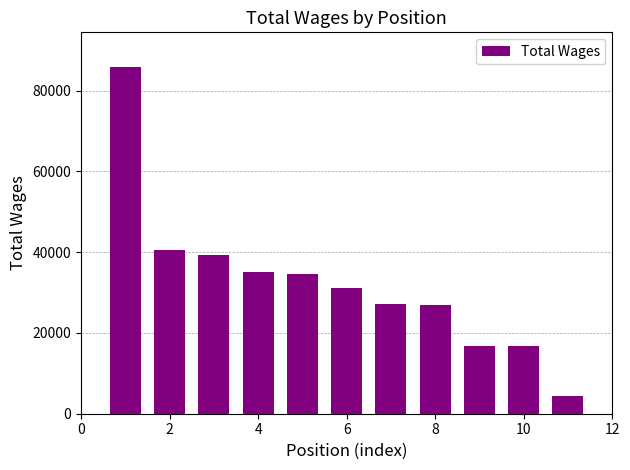

What is the value of the 5th bar from the left?

34656